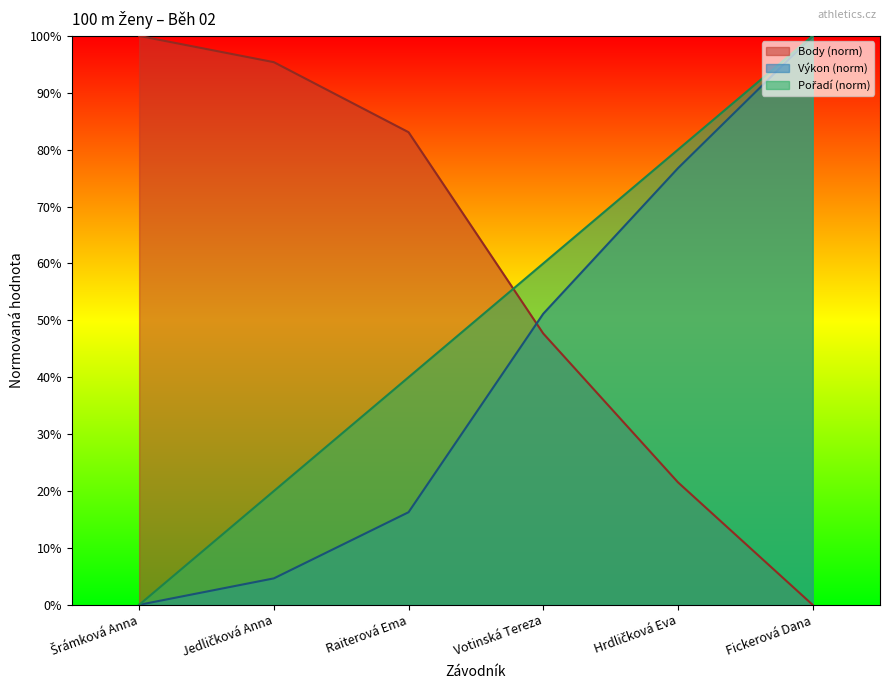

Reading left to right, transcribe all the data shown in this chart.

Pořadí: 0.0	0.2	0.4	0.6	0.8	1.0
Výkon: 0.0	0.0	0.2	0.5	0.8	1.0
Body: 1.0	1.0	0.8	0.5	0.2	0.0